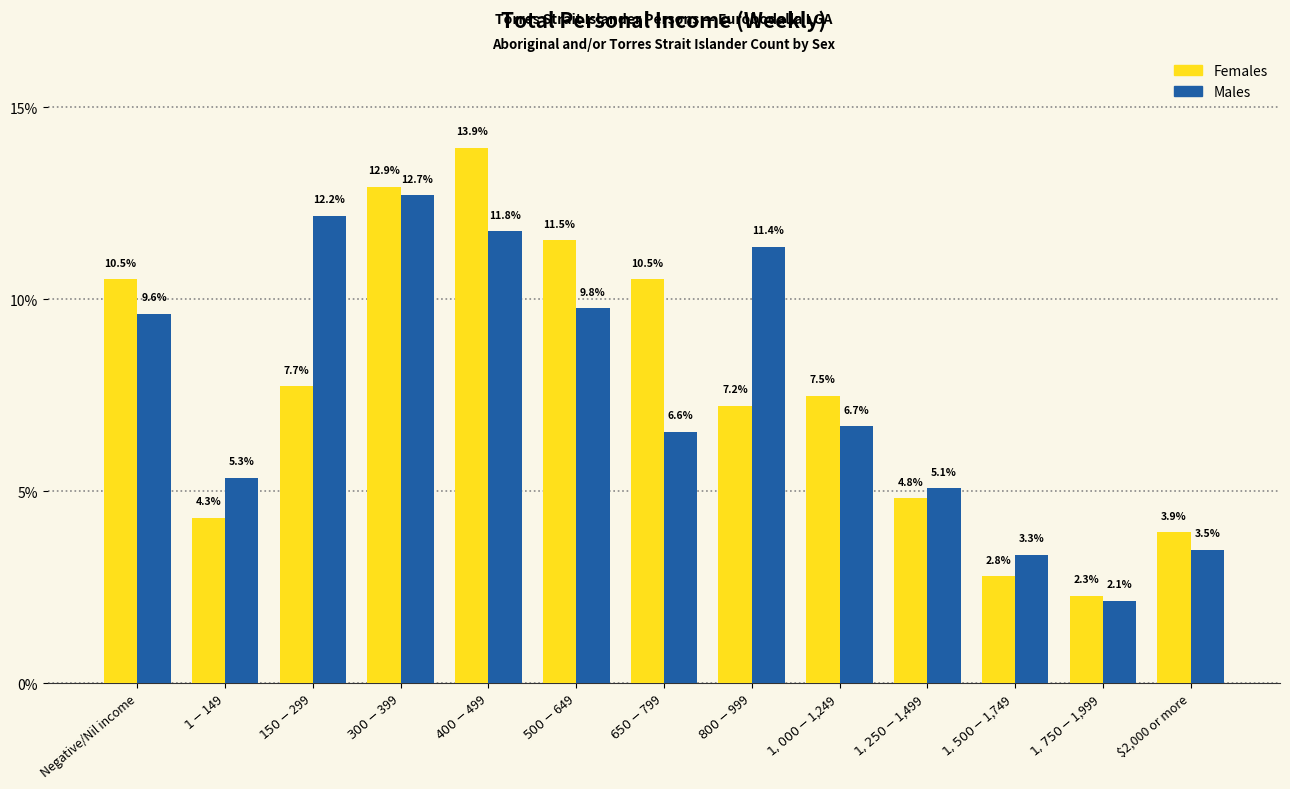

At which category does the chart reach its peak across all series?

$400-$499